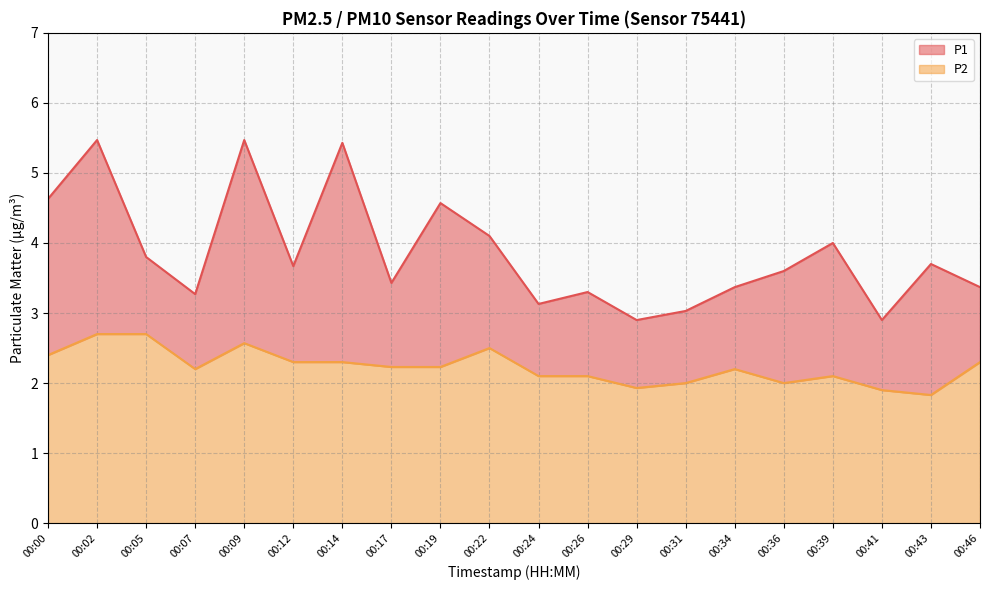

What are all the series names shown in the legend?

P1, P2